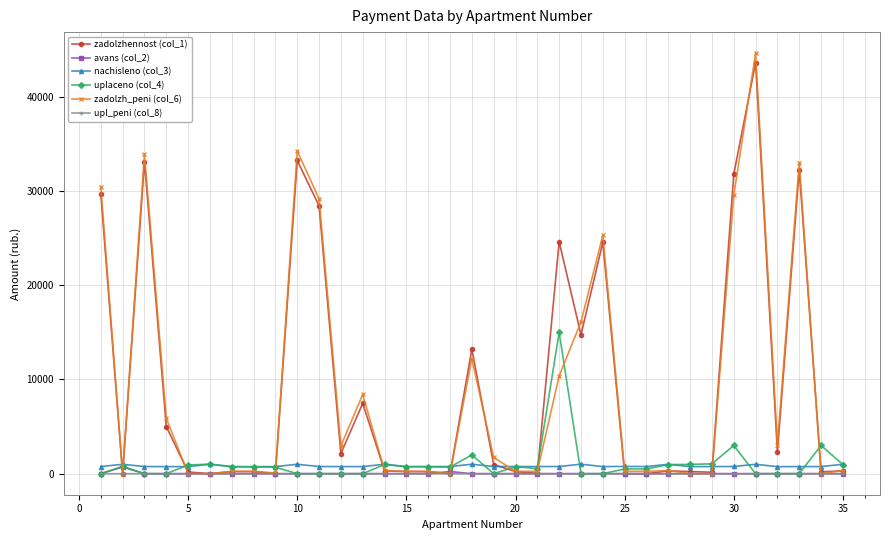

Which series has the widest spread of values?

zadolzh_peni (col_6)